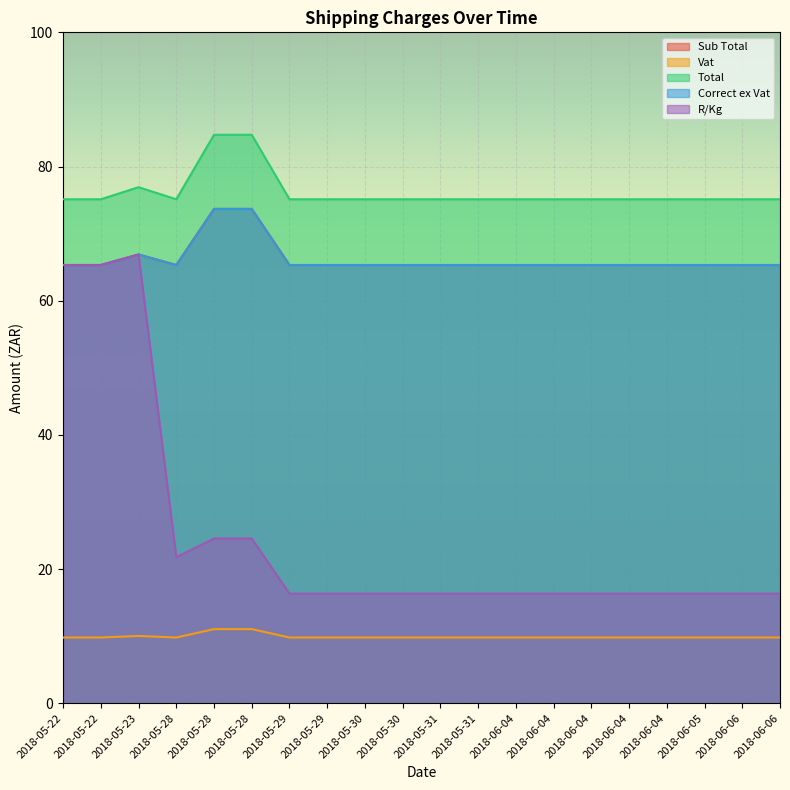

At how many categories does at least one series exceed 62?

20